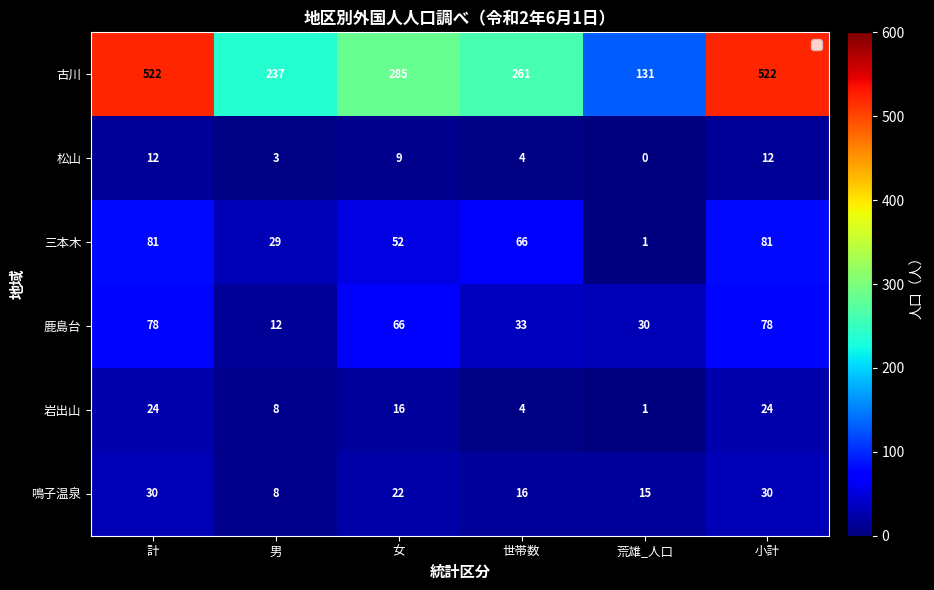

At how many categories does at least one series exceed 181?

5